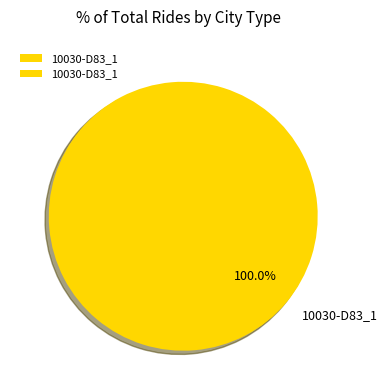

Count the number of slices in the pie.

1